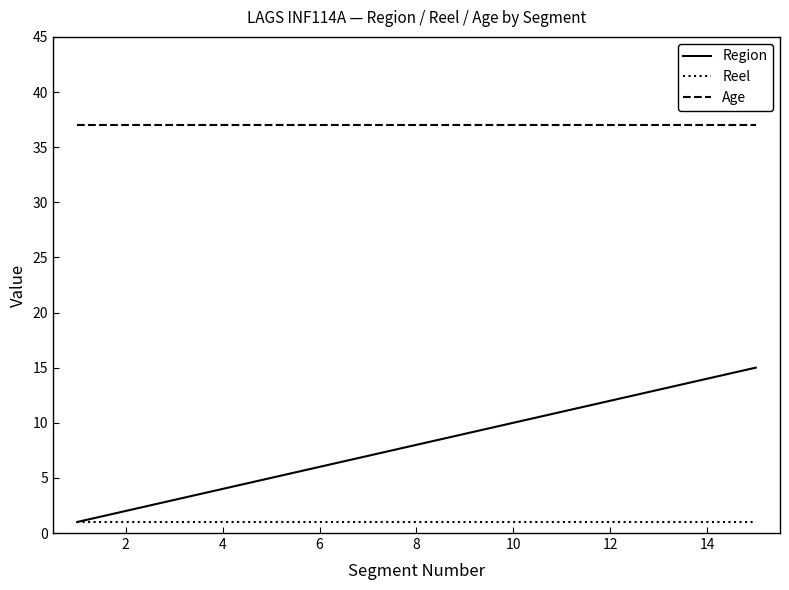

Which series has the widest spread of values?

Region